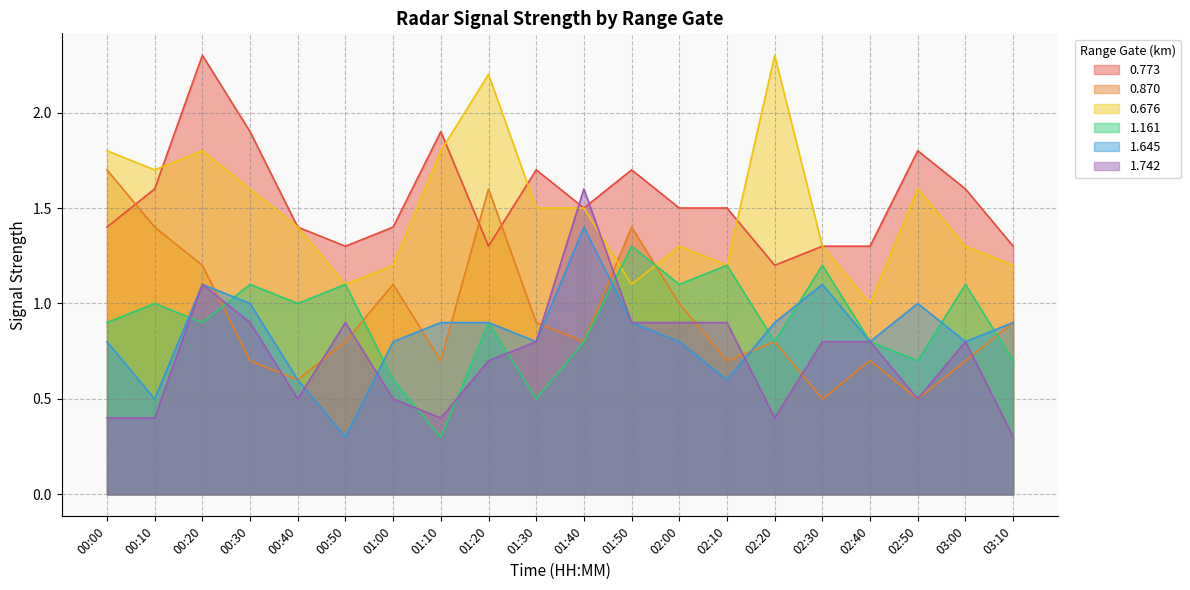

What are all the series names shown in the legend?

0.773, 0.870, 0.676, 1.161, 1.645, 1.742